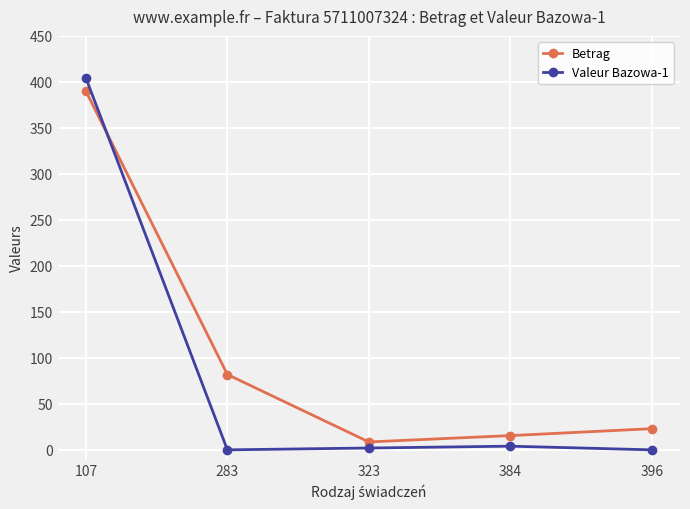

List the series in order of their overall mean, highest first.

Betrag, Valeur Bazowa-1